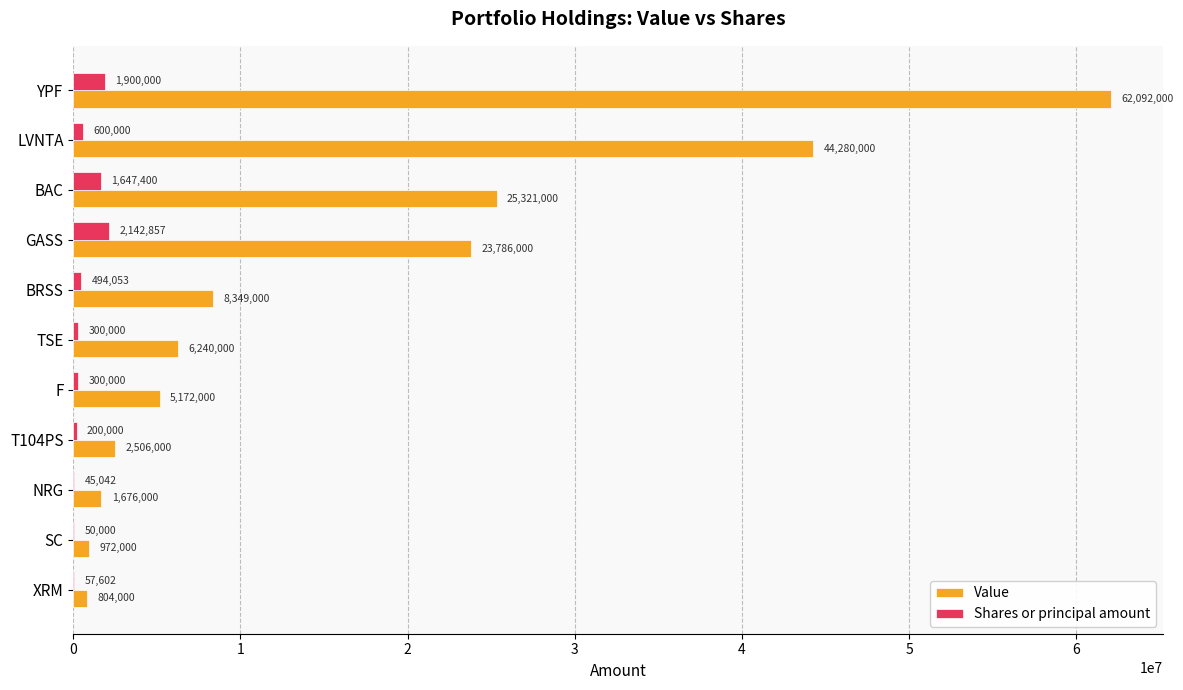

Which series has the largest range (max minus min)?

Value